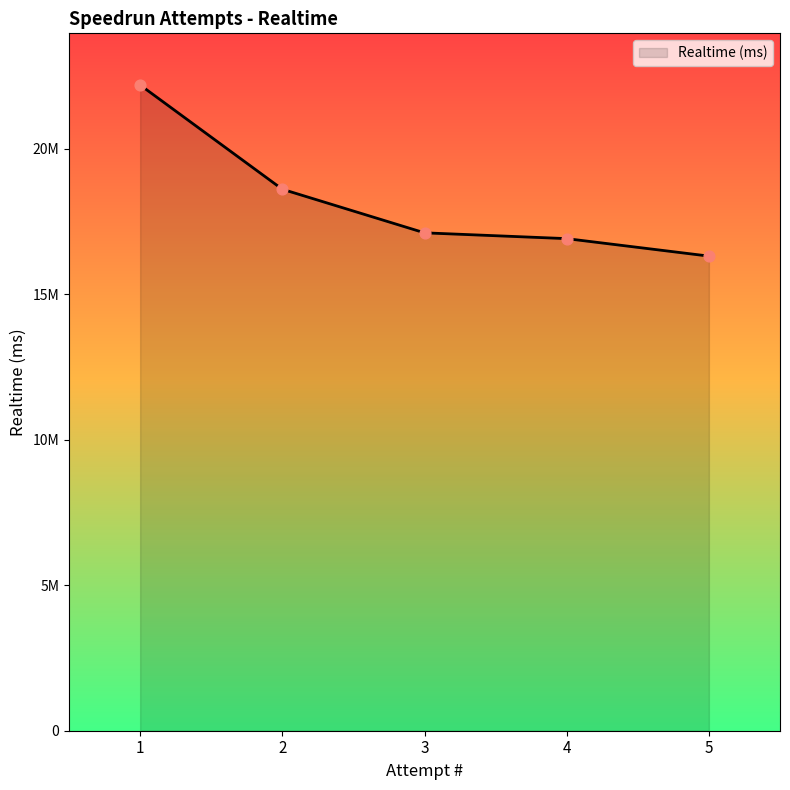

What is the change in value from 3 to 4?

-199395